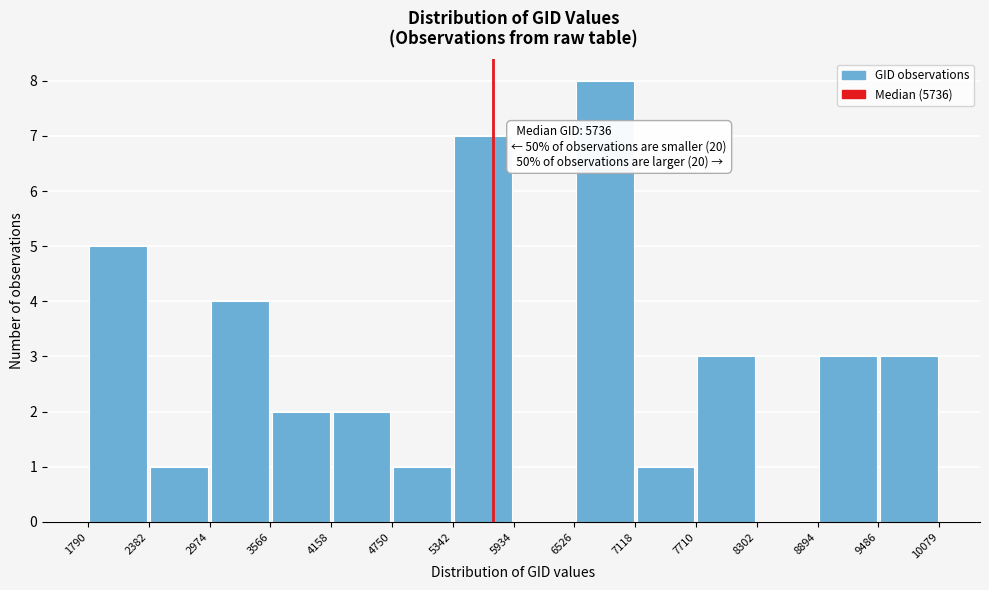

Over which range of the x-axis is the bar tallest?

6526 to 7118